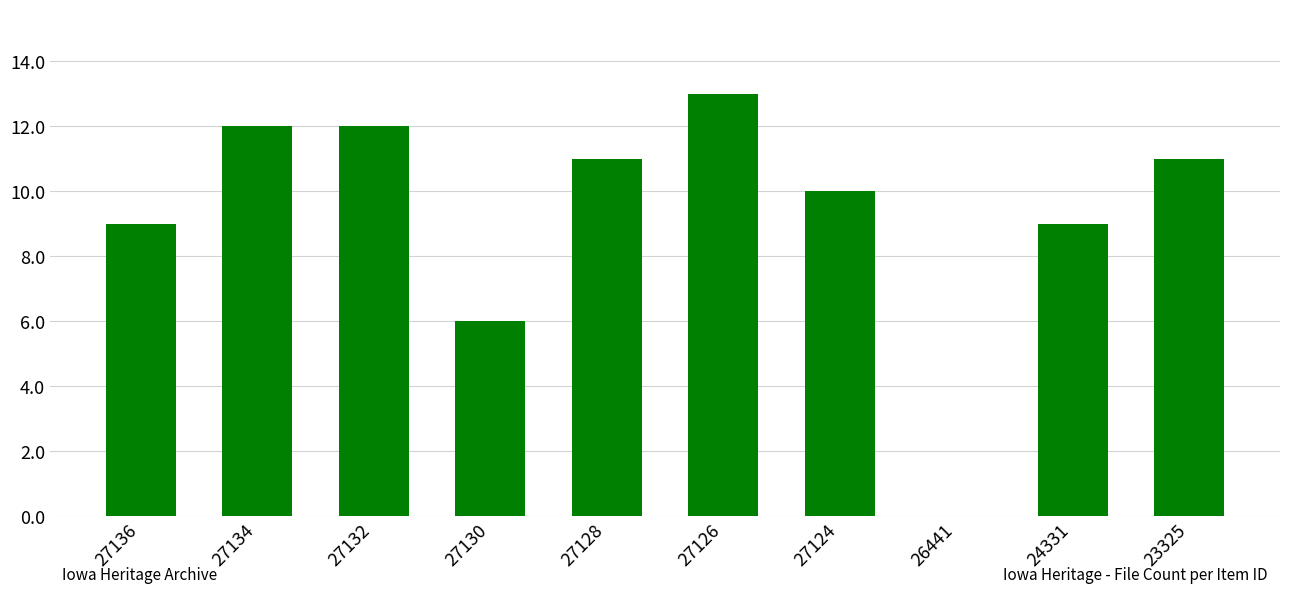

What is the sum of all values?

93